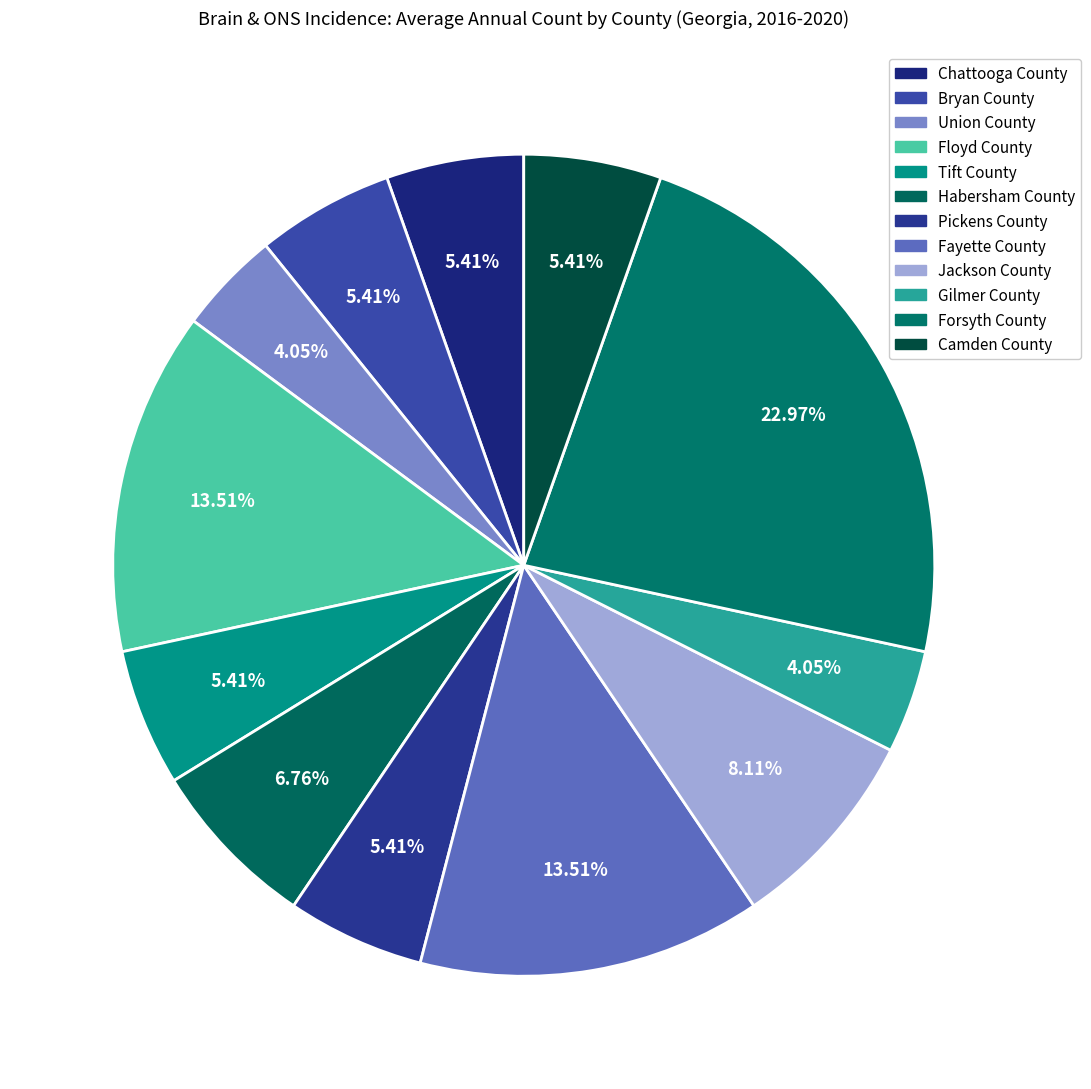

Is Chattooga County the majority of the pie?

No